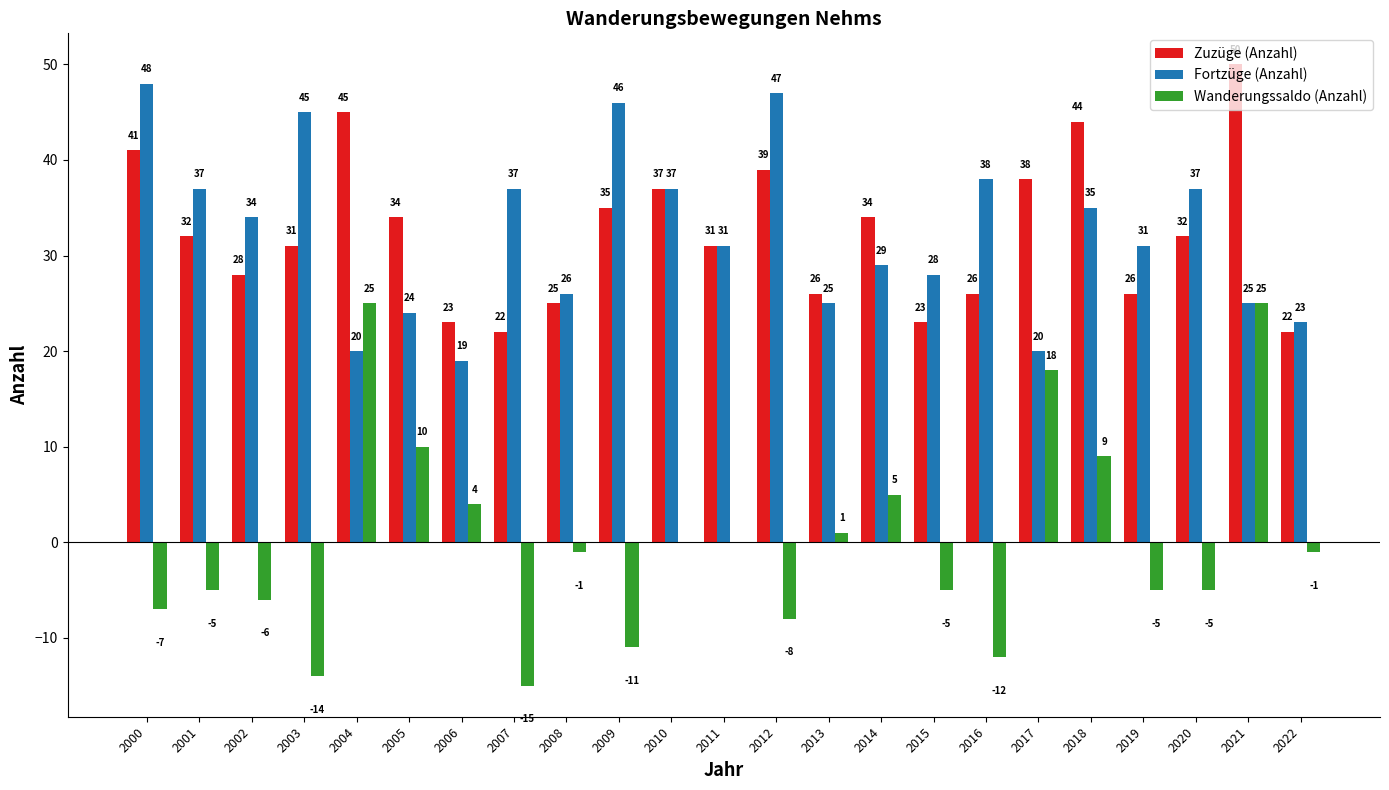

The Zuzüge (Anzahl) series shows 70 at 2012. True or false?

False